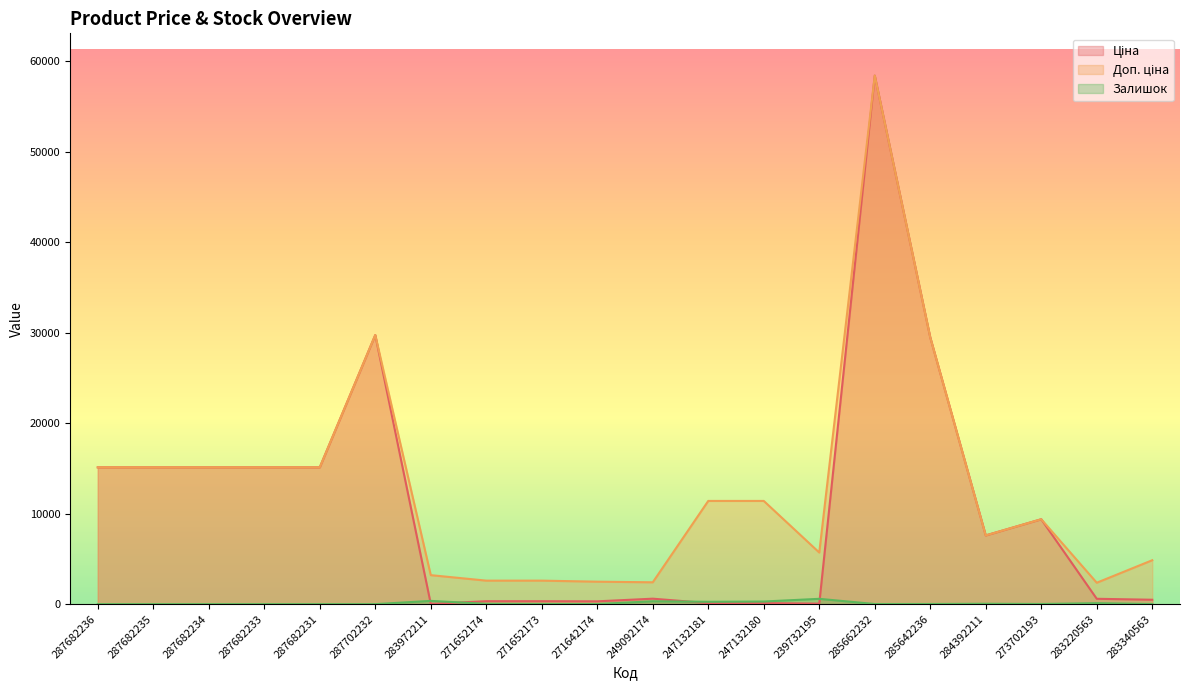

Which series has the largest range (max minus min)?

Ціна